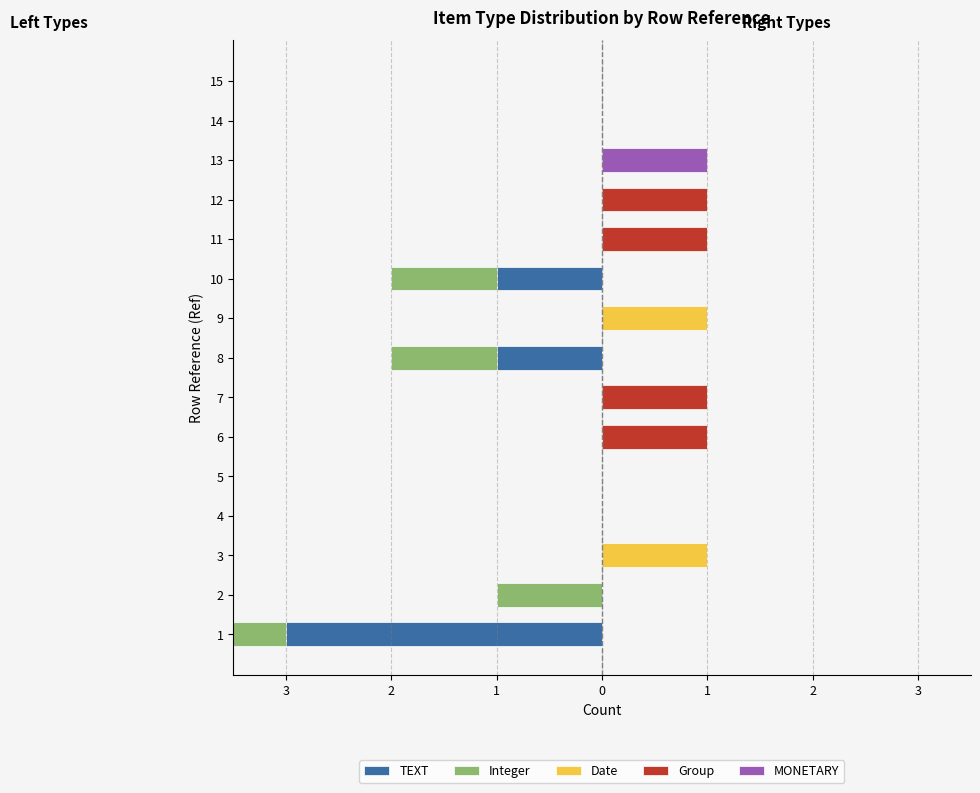

How many series are shown in this chart?

5